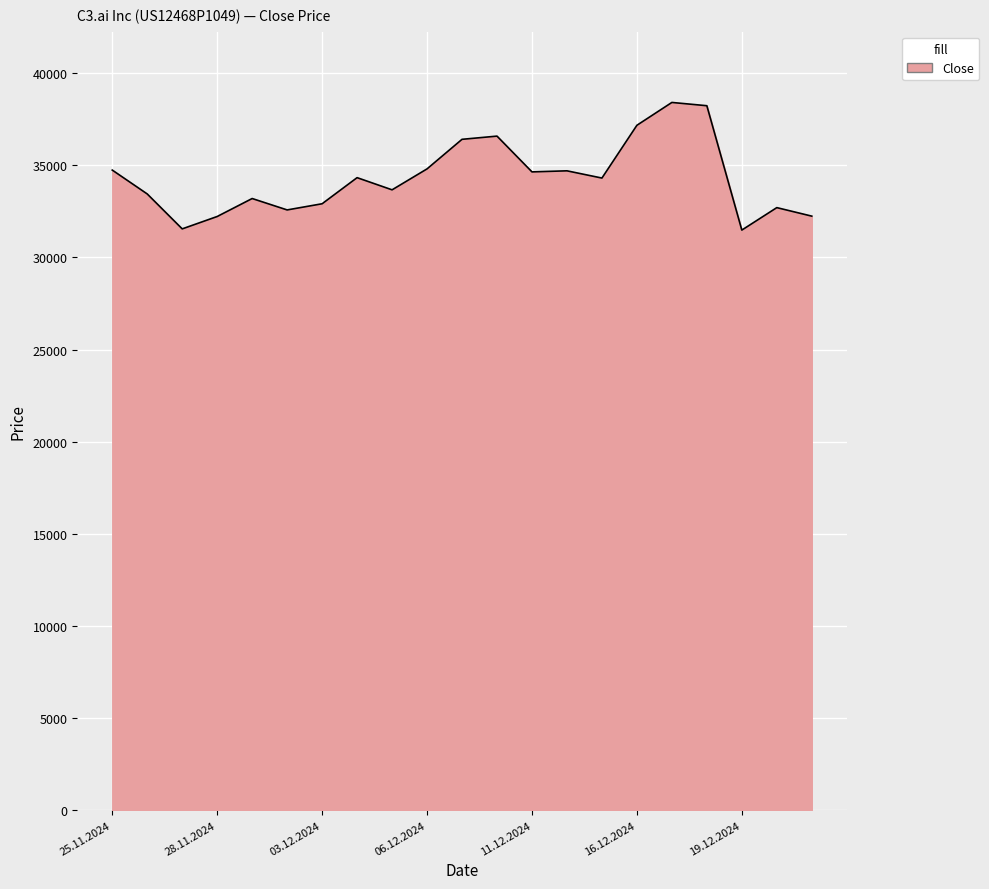

What is the smallest value displayed?

31488